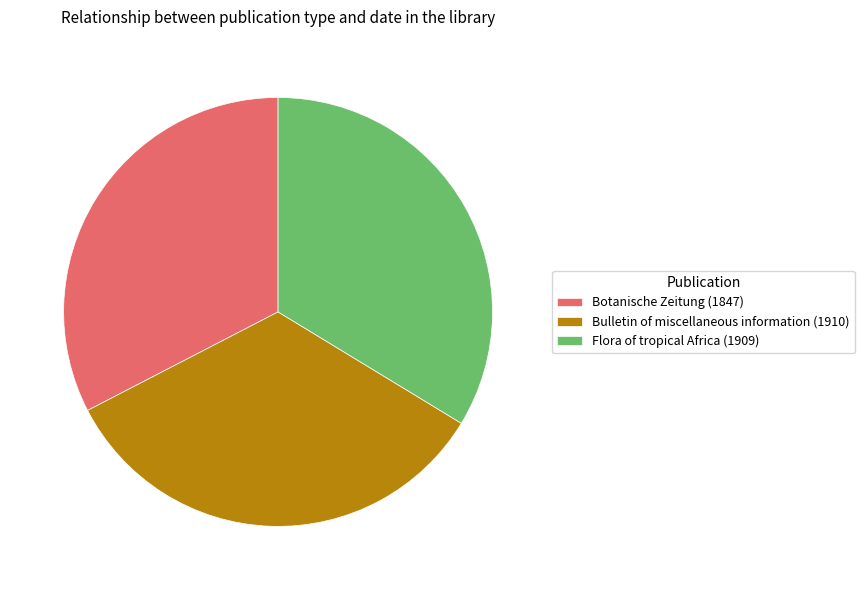

Does Bulletin of miscellaneous information (1910) account for over 50% of the chart?

No